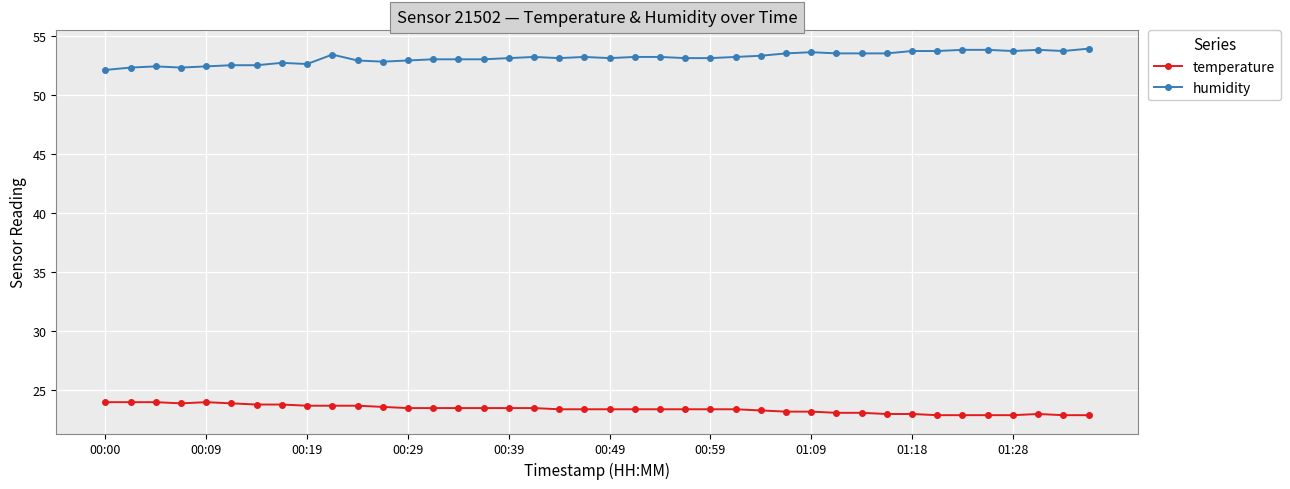

How many lines are shown in the chart?

2